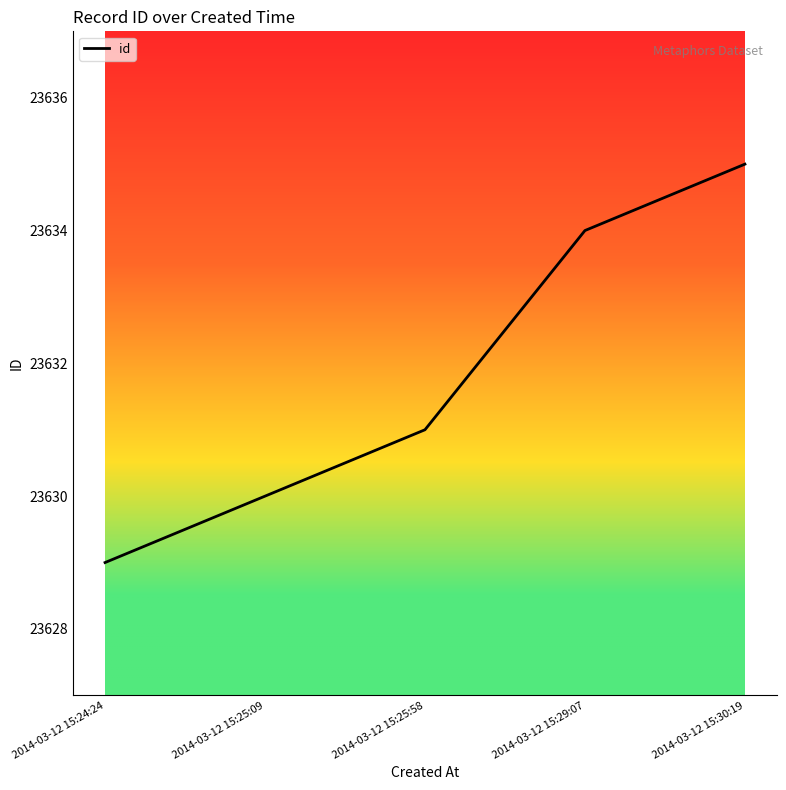

What position from the left is 2014-03-12 15:25:09?

2